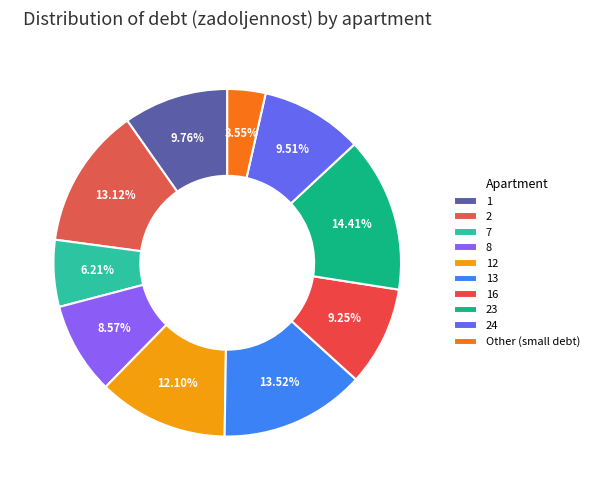

What is the smallest slice in the pie chart?

Other (small debt)